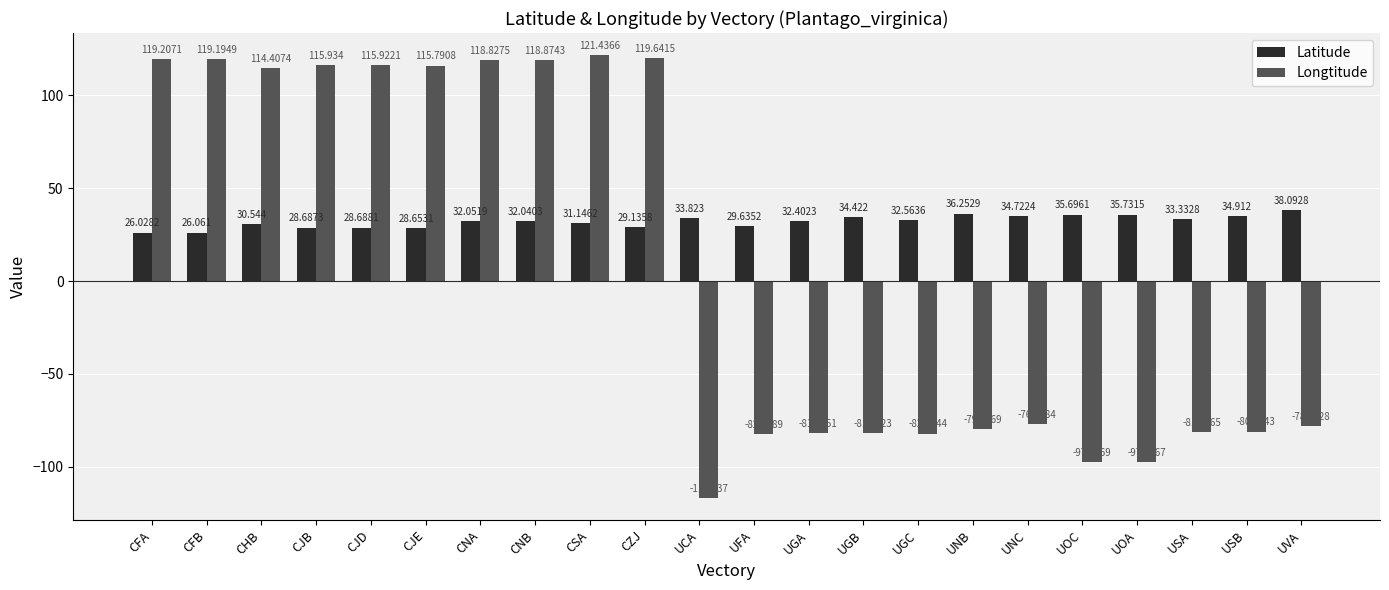

Rank the series by their average value, from lowest to highest.

Longtitude, Latitude